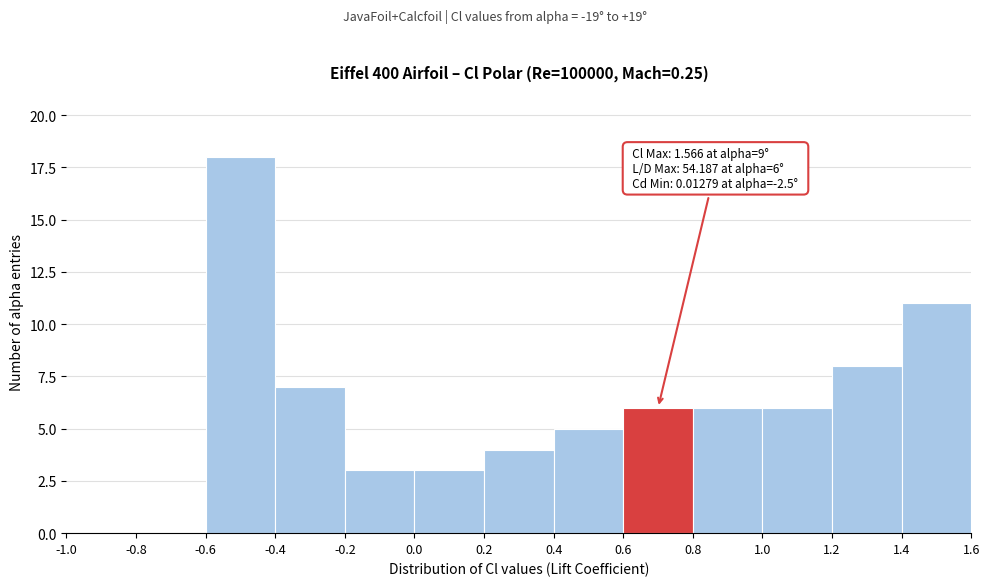

Which range on the x-axis has the tallest bar?

-0.6 to -0.4